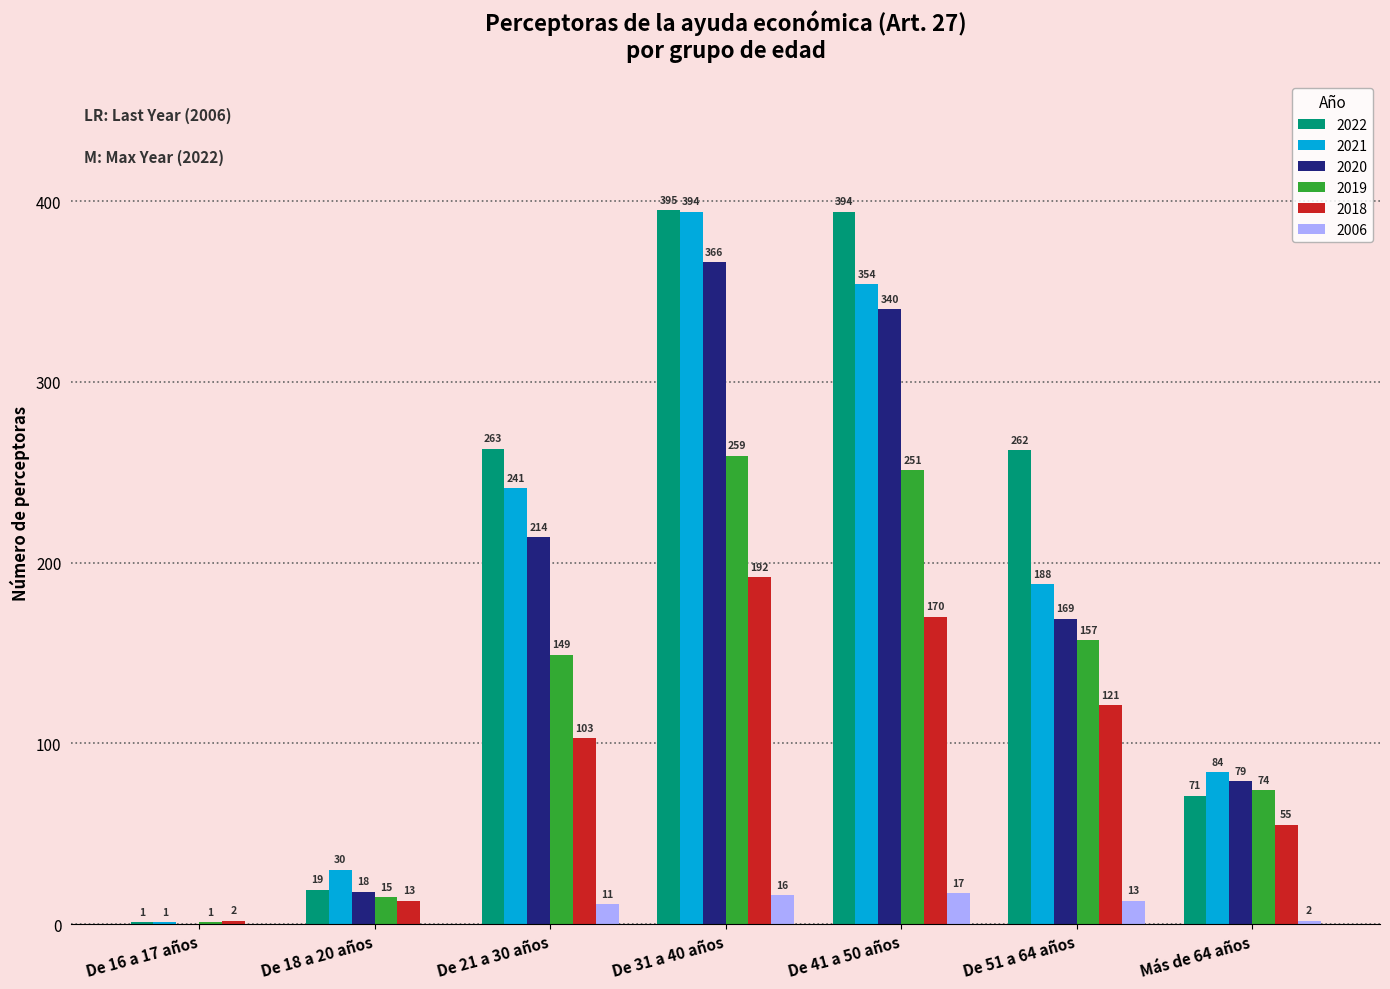

Between De 41 a 50 años and De 51 a 64 años, which series saw the biggest shift?

2020